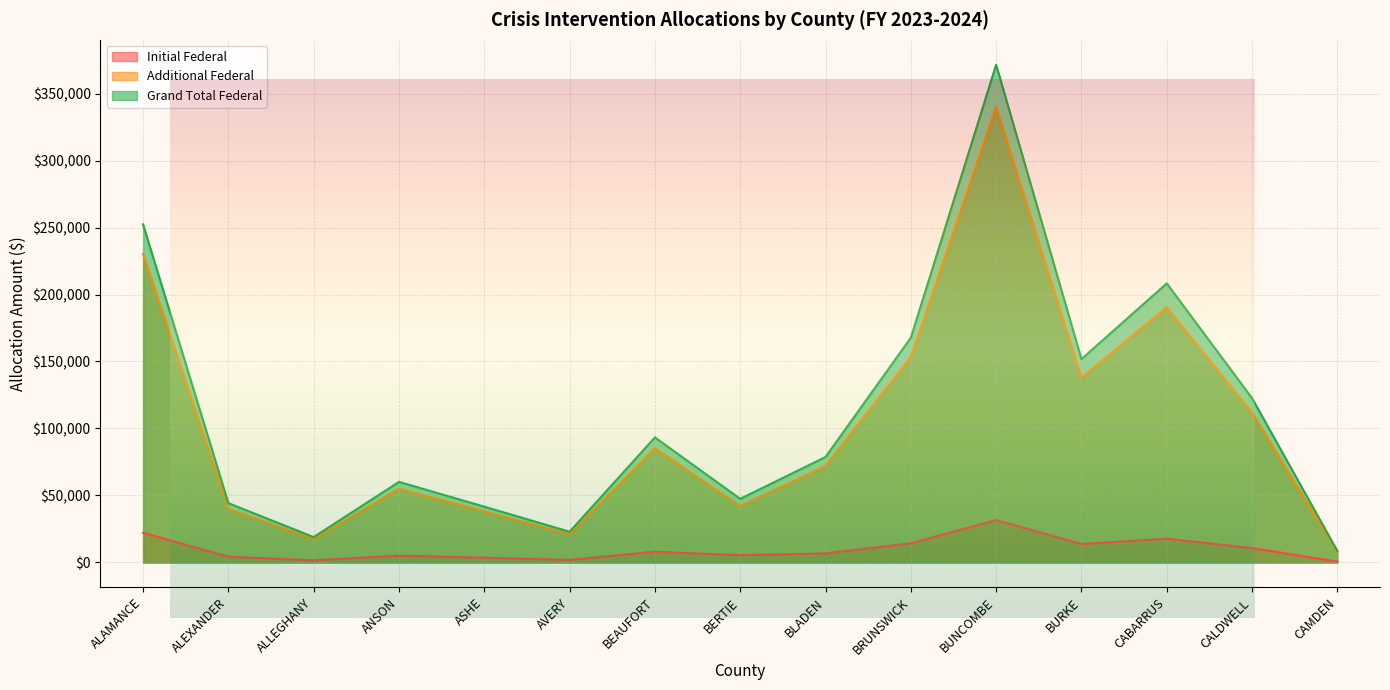

Reading left to right, extract all data points from this chart.

Initial Federal: 22149.5	4296.2	1604.0	5106.5	3529.5	1943.2	8019.5	5412.8	6750.0	14335.5	31617.2	13749.0	17785.5	10717.5	731.0
Additional Federal: 230219.3	39987.4	17323.5	55055.4	38119.5	20988.0	85316.7	42074.5	71985.7	153369.8	339883.5	138024.6	190534.4	111897.6	7894.5
Grand Total Federal: 252368.8	44283.6	18927.5	60161.9	41649.0	22931.2	93336.2	47487.2	78735.7	167705.3	371500.7	151773.6	208319.9	122615.1	8625.5